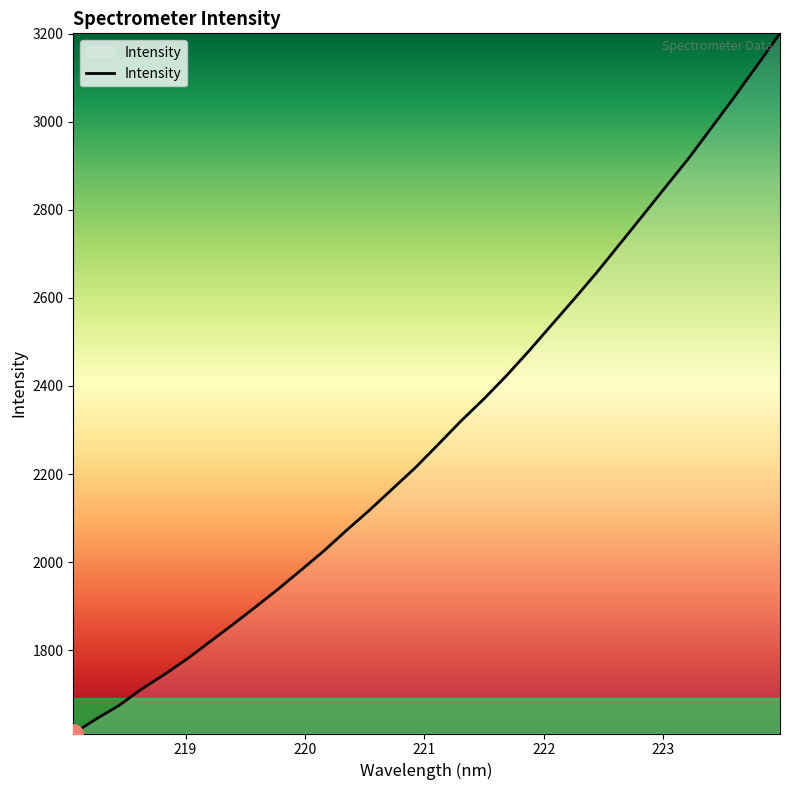

What is the minimum value shown in the chart?

1610.6